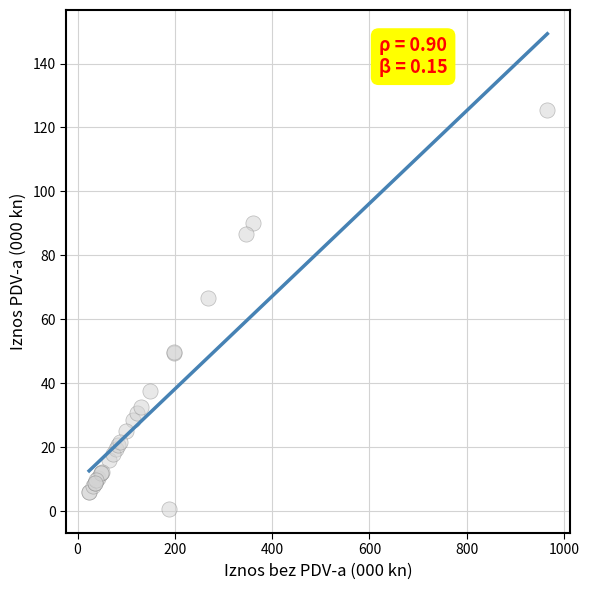

What Y value in the scatter plot is closest to 63?

66.8